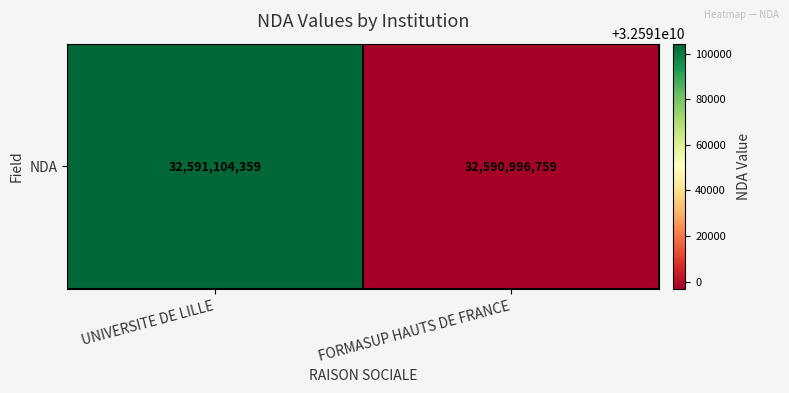

Reading left to right, extract all data points from this chart.

UNIVERSITE DE LILLE=32591104359	FORMASUP HAUTS DE FRANCE=32590996759